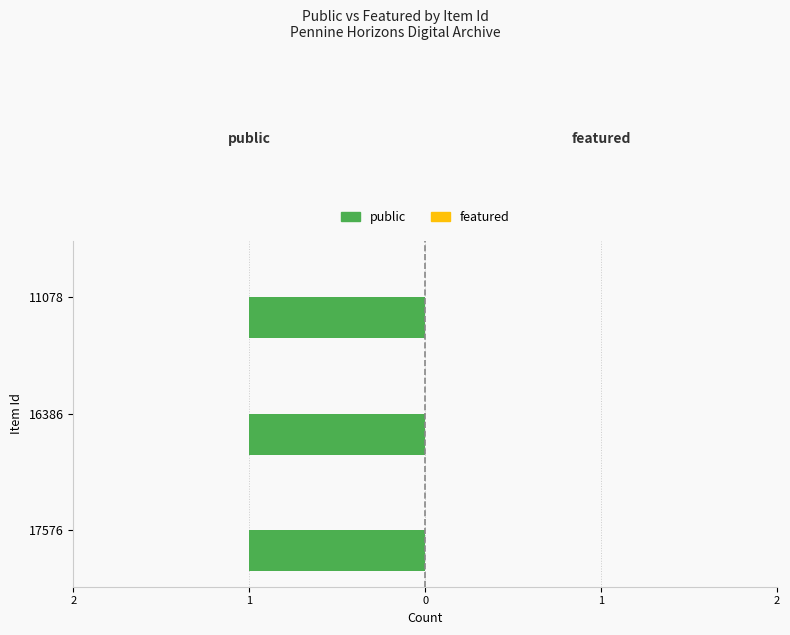

What is the value of the public bar at the 1st from the left?

1